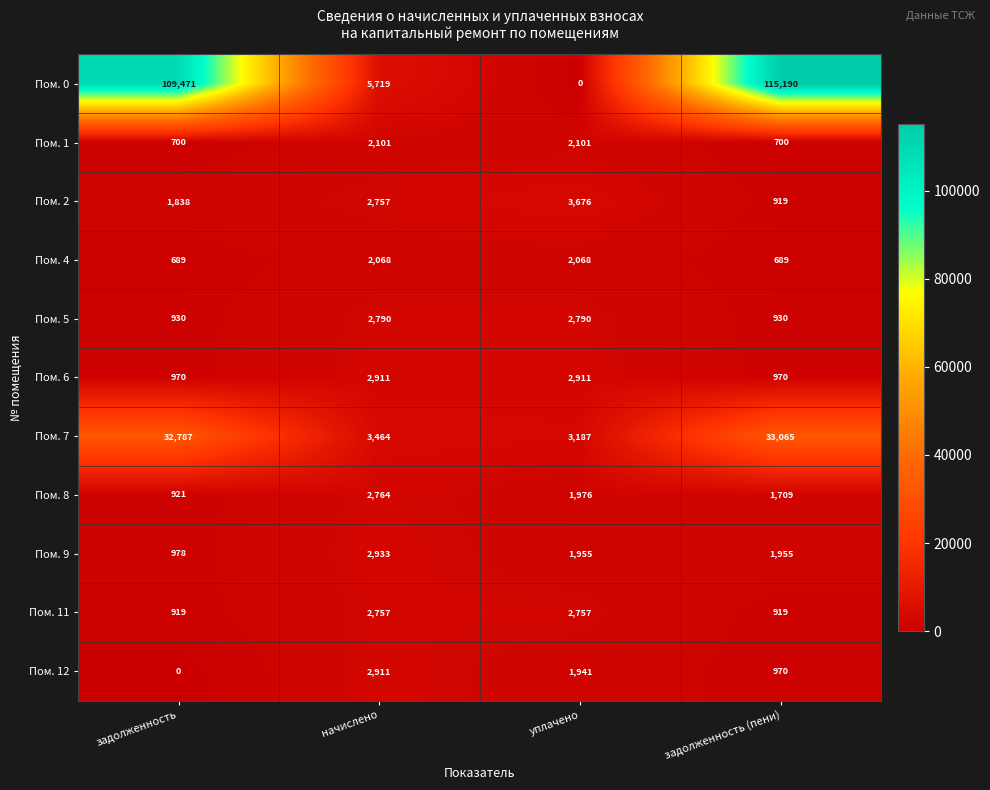

At which label does Пом. 2 reach its peak?

уплачено